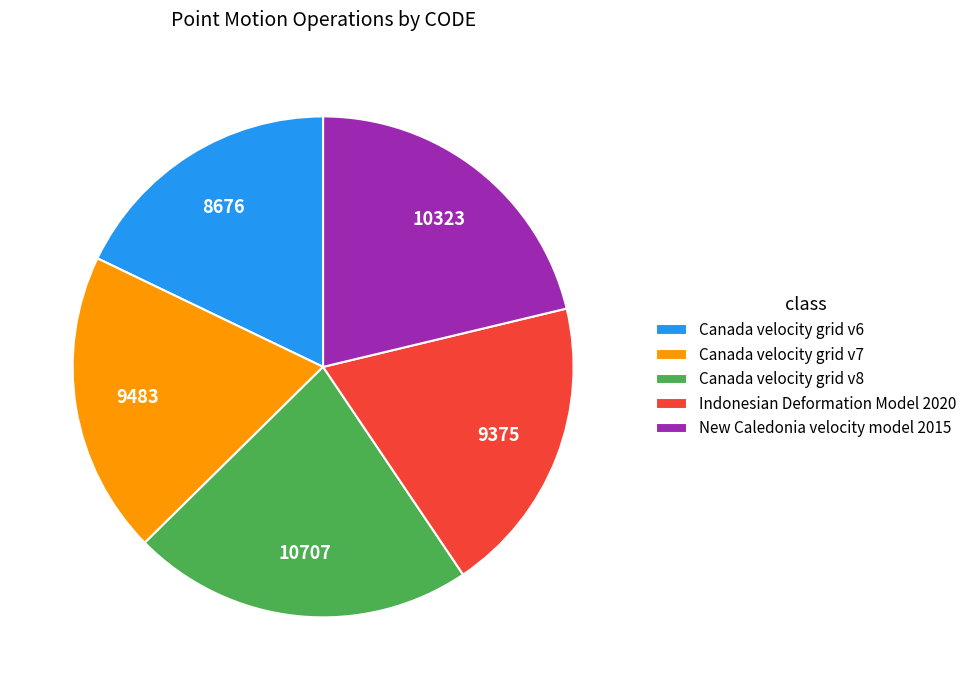

What is the ratio of the value at Indonesian Deformation Model 2020 to the value at Canada velocity grid v7?

1.0